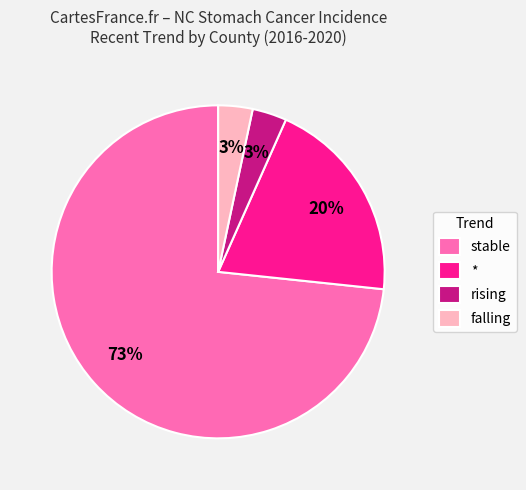

To the nearest percent, what is the average slice percentage?

25%